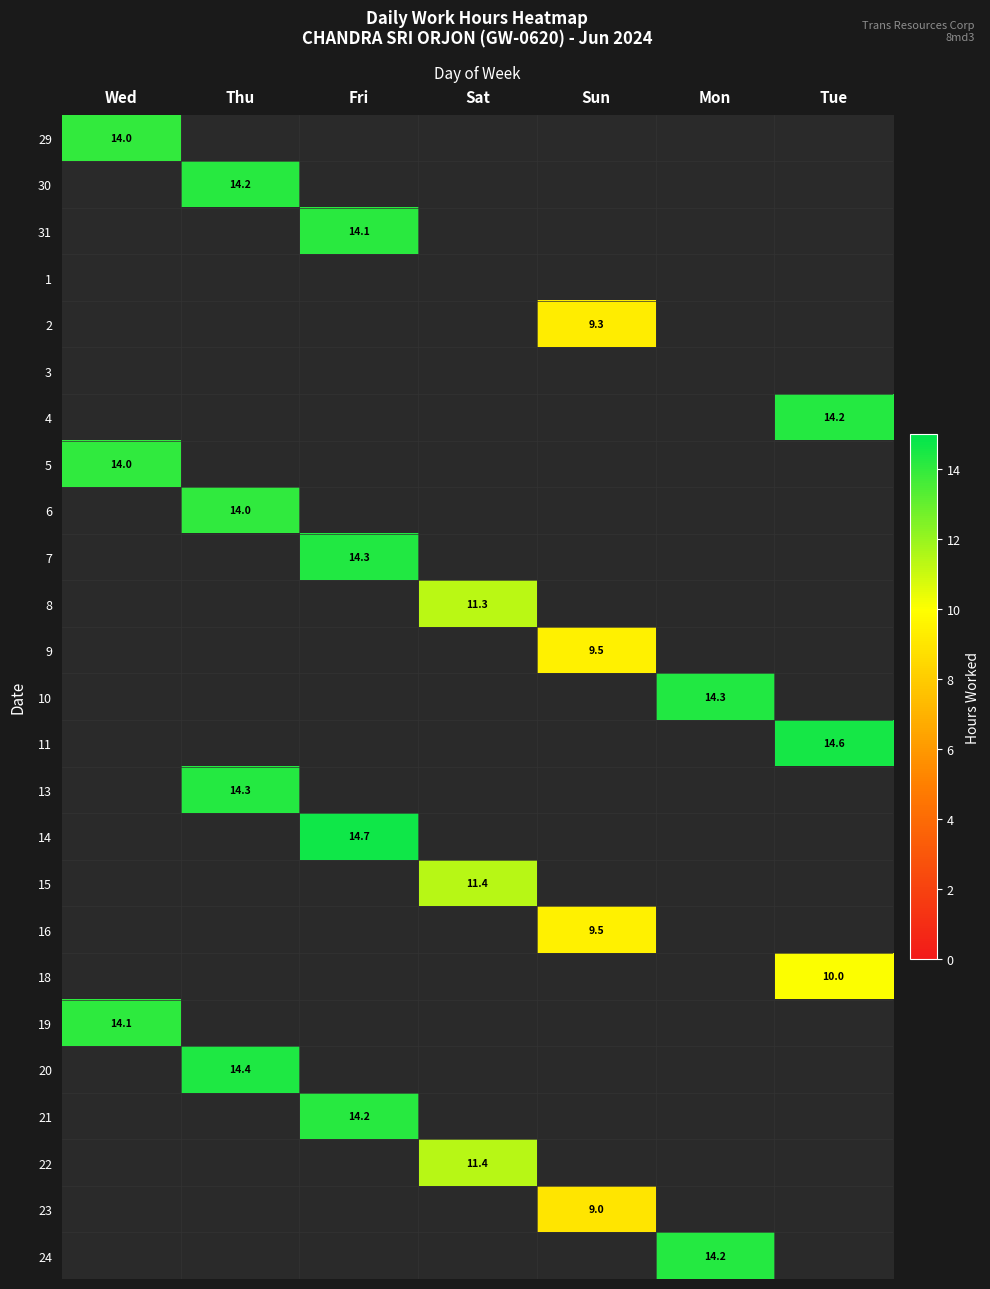

How many data points does each series have?

7